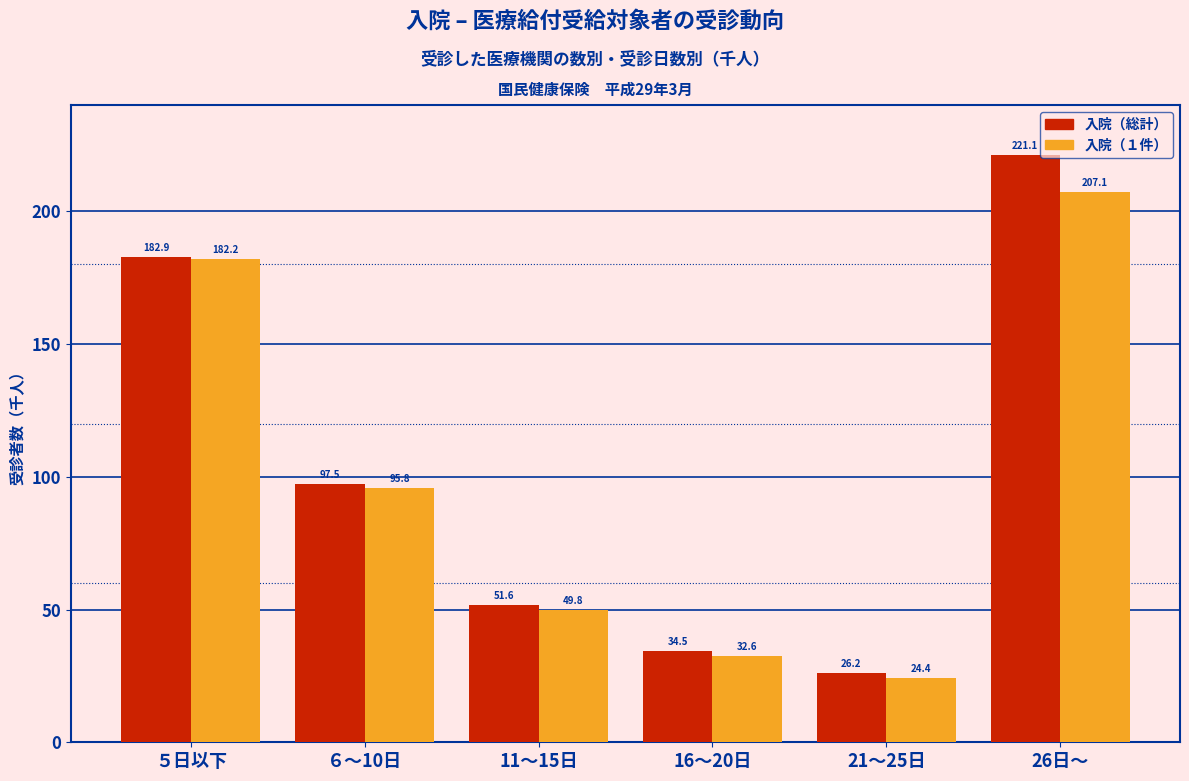

True or false: 入院（総計） has a value of 281.7 at ５日以下.

False